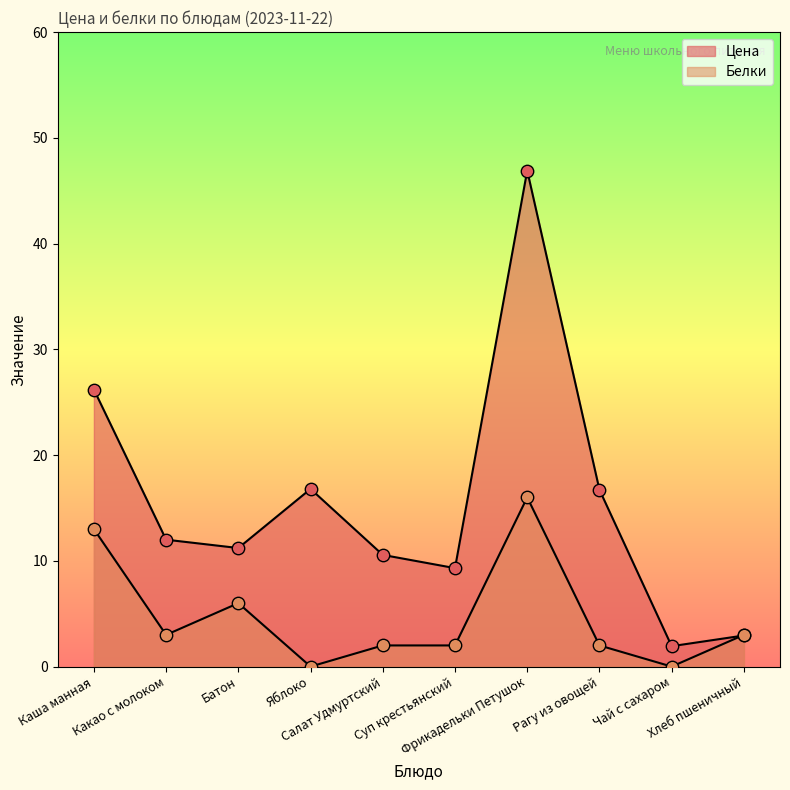

At which category is the sum across all series the highest?

Фрикадельки Петушок